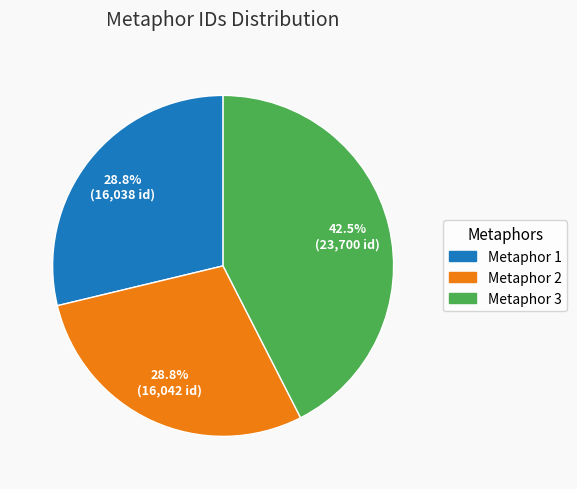

To the nearest percent, what is the average slice percentage?

33%